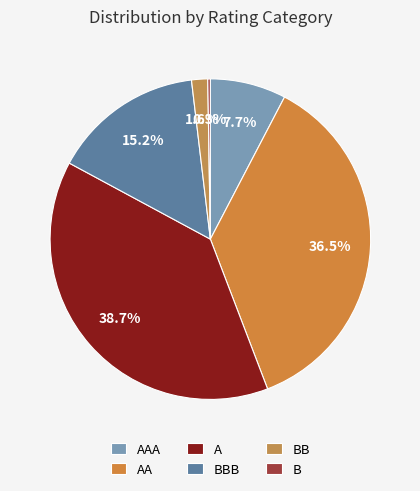

To the nearest percent, what is the average slice percentage?

17%